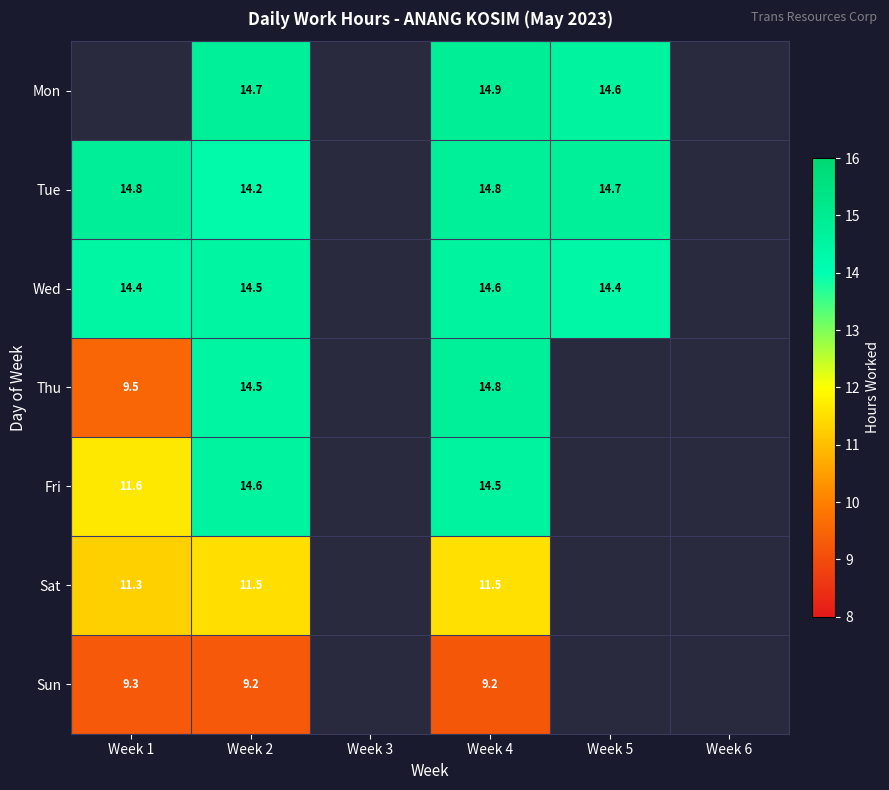

Which has a higher value, Week 4 or Week 1?

Week 4